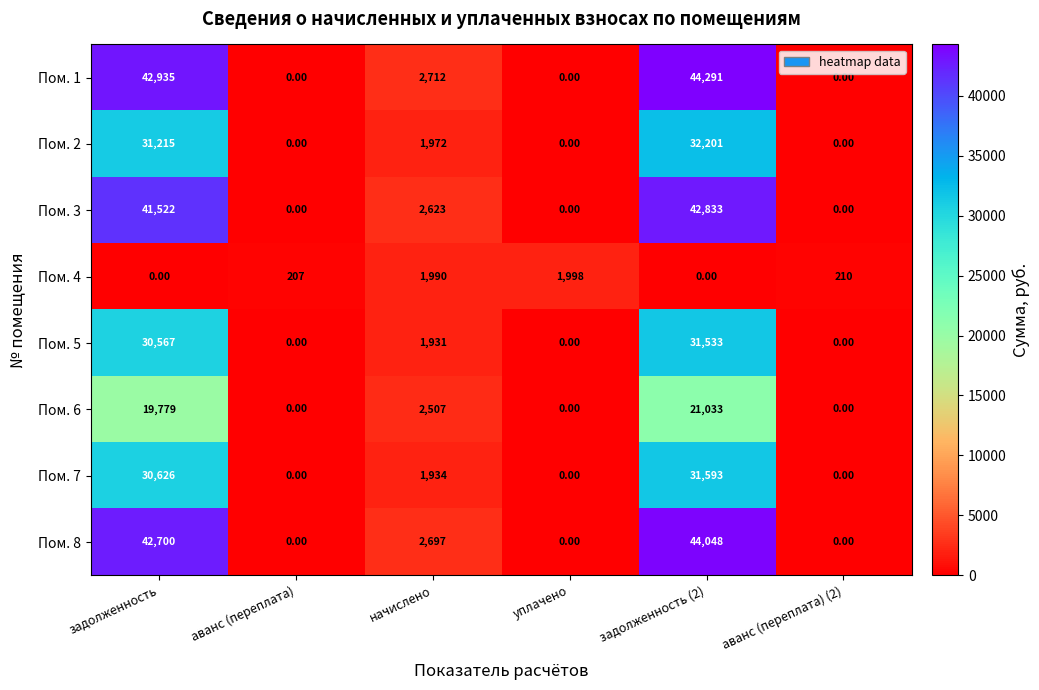

Rank the series at задолженность (2) from highest to lowest value.

Пом. 1, Пом. 8, Пом. 3, Пом. 2, Пом. 7, Пом. 5, Пом. 6, Пом. 4